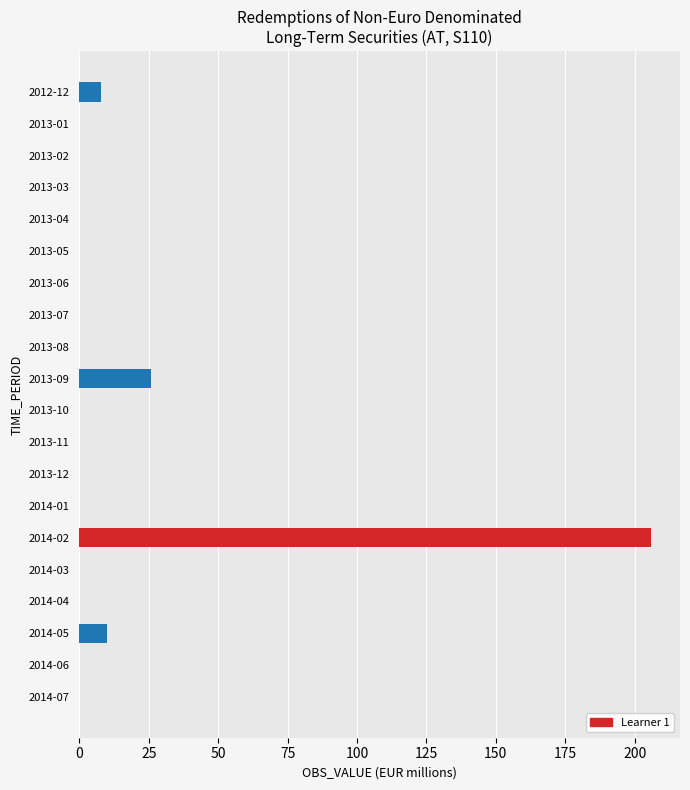

Are the bars grouped side by side (vs. stacked)?

No